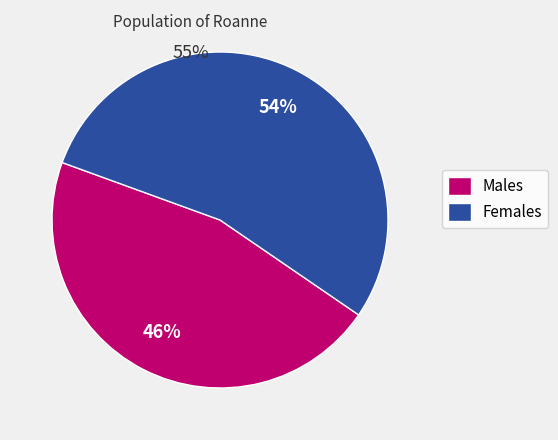

What is the smallest slice in the pie chart?

Males